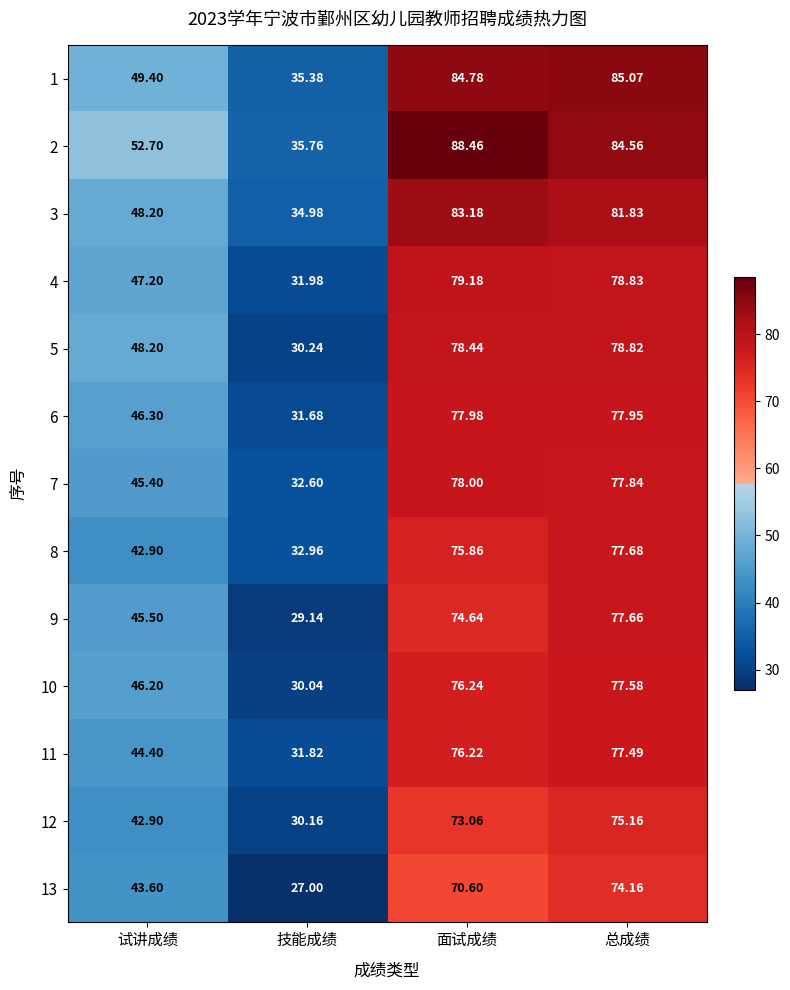

At which category is the sum across all series the highest?

总成绩